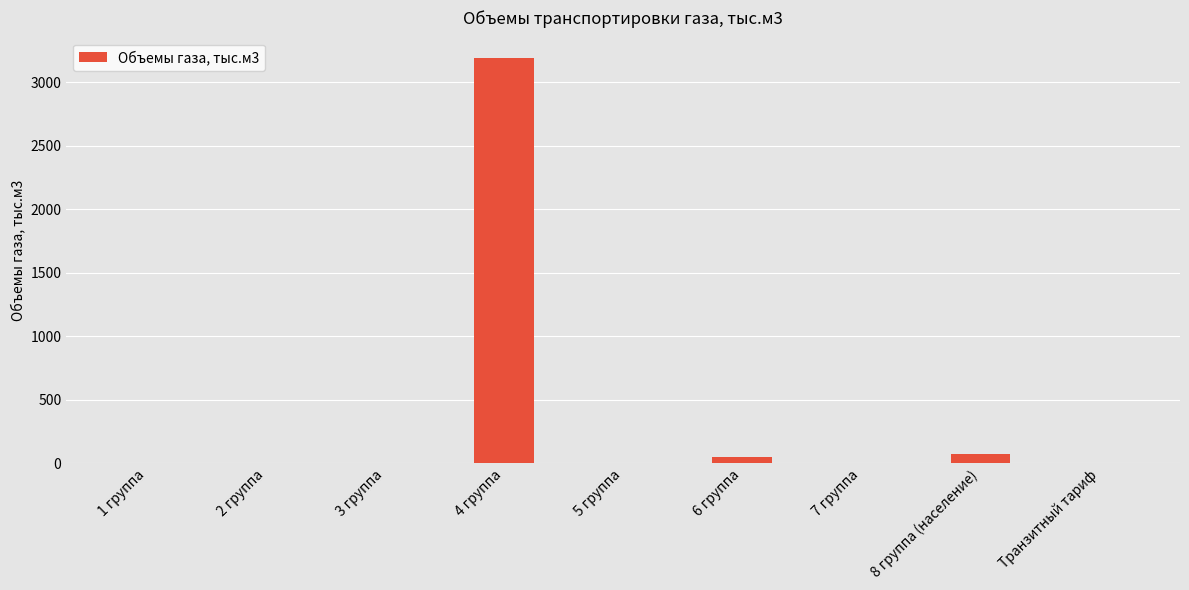

What is the change in value from 1 группа to 4 группа?

+3191.7